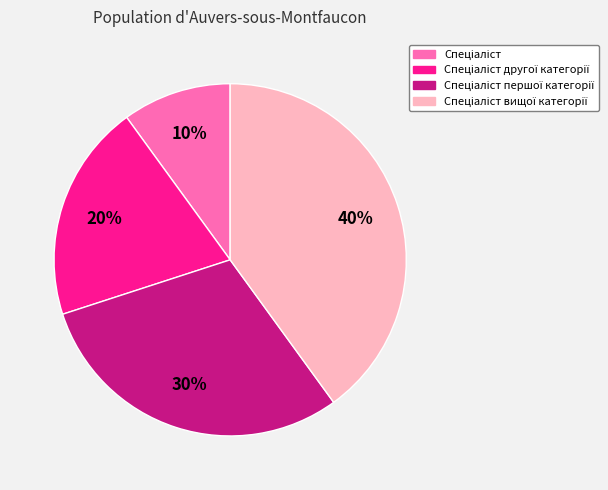

To the nearest percent, what is the difference between the largest and smallest slice percentages?

30%